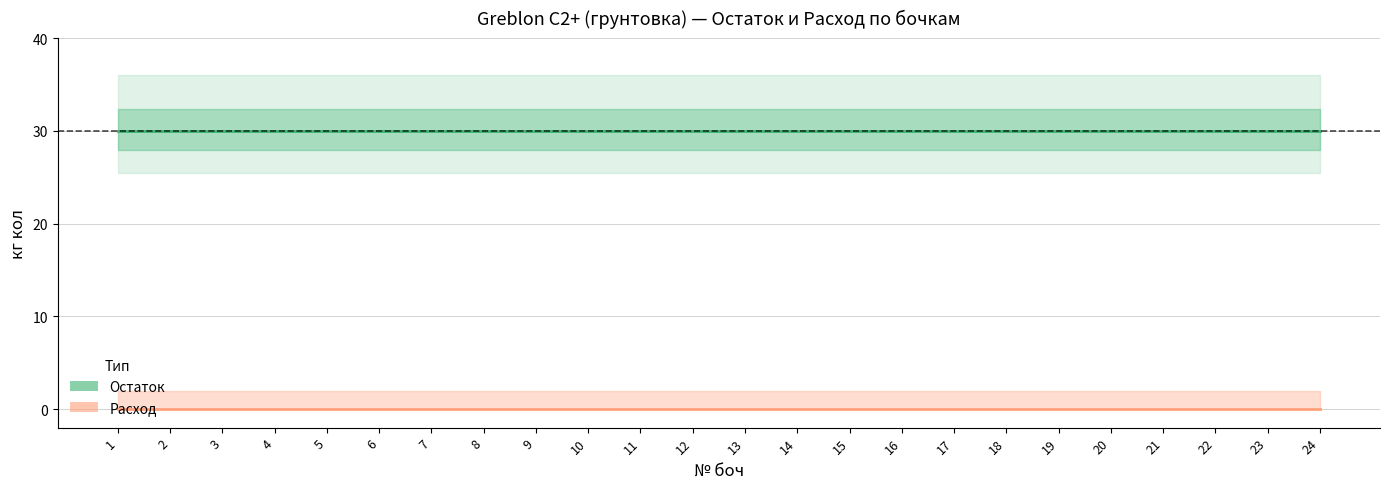

Reading left to right, extract all data points from this chart.

Остаток: 30	30	30	30	30	30	30	30	30	30	30	30	30	30	30	30	30	30	30	30	30	30	30	30
Расход: 0	0	0	0	0	0	0	0	0	0	0	0	0	0	0	0	0	0	0	0	0	0	0	0